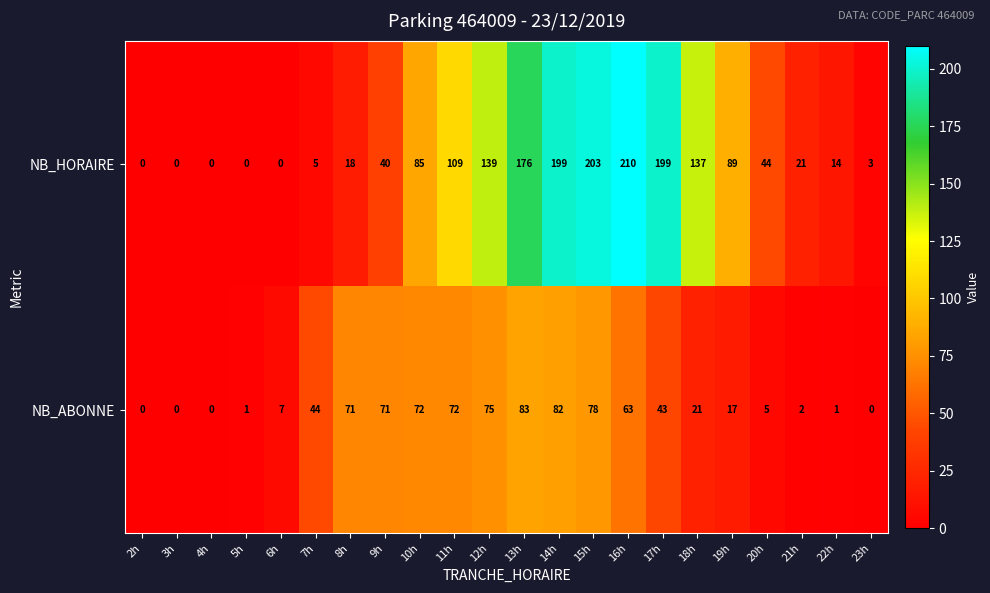

List the series in order of their peak value, highest first.

NB_HORAIRE, NB_ABONNE